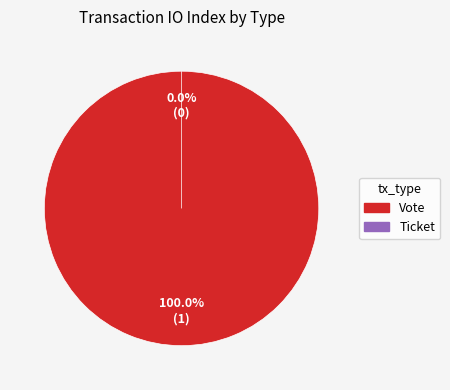

To the nearest percent, what is the difference between the Vote and Ticket slice percentages?

100%